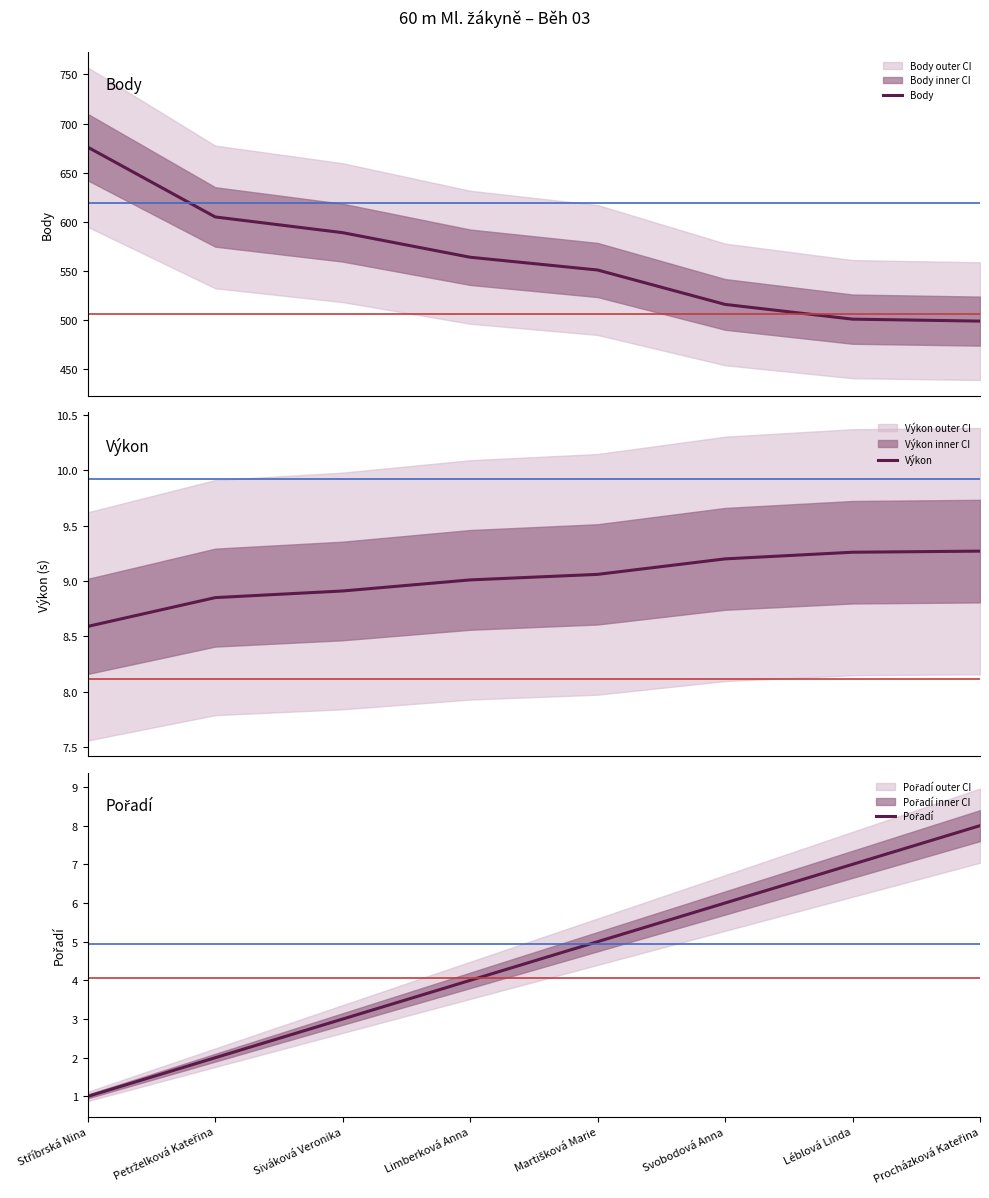

How many data points does each series have?

8